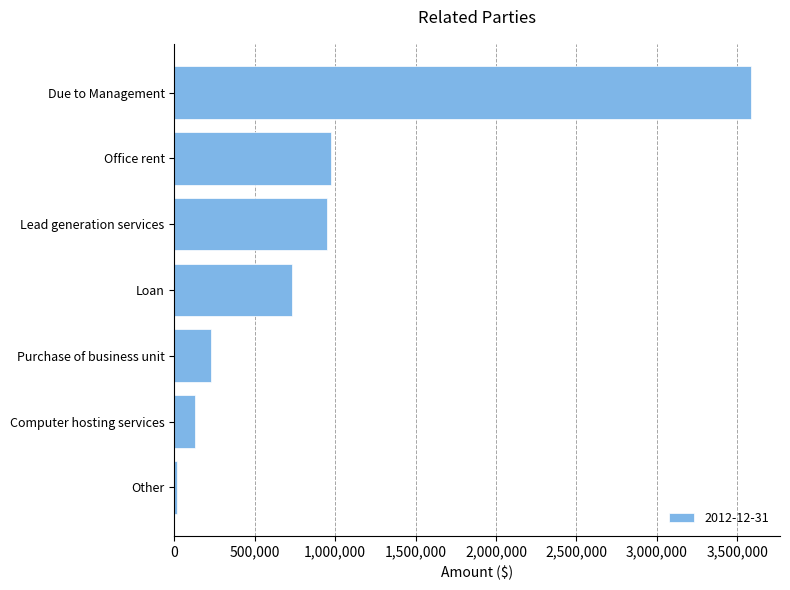

What is the change in value from Computer hosting services to Lead generation services?

+824006